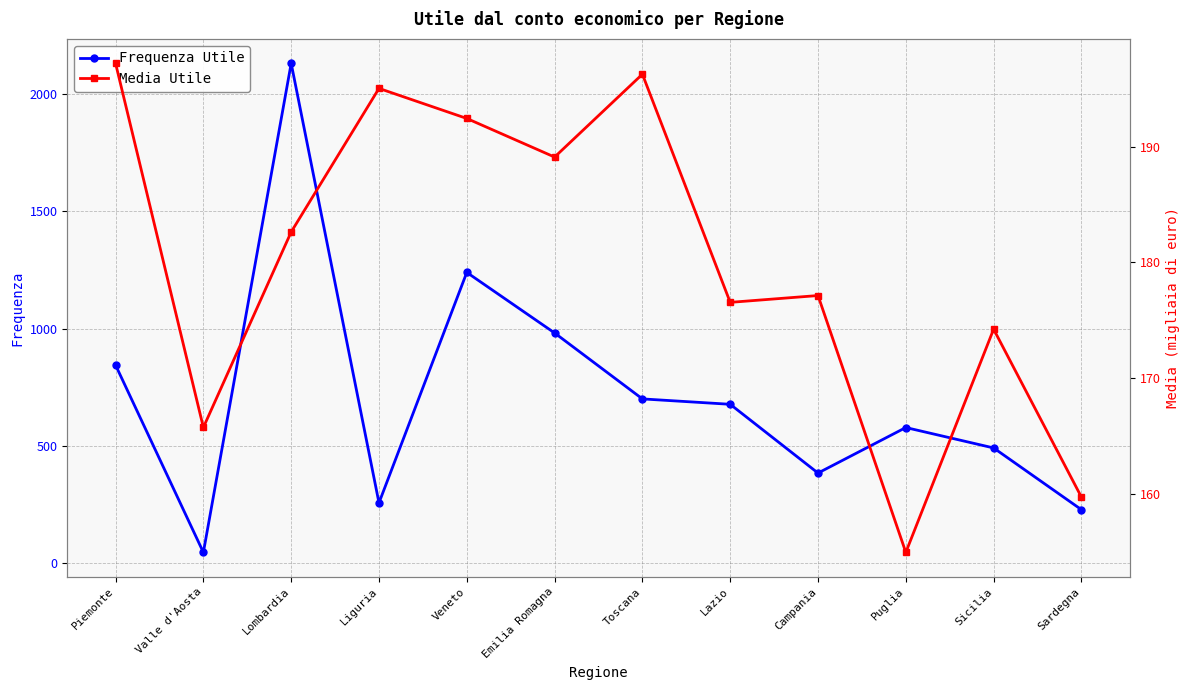

True or false: Frequenza Utile has a value of 384.0 at Campania.

True